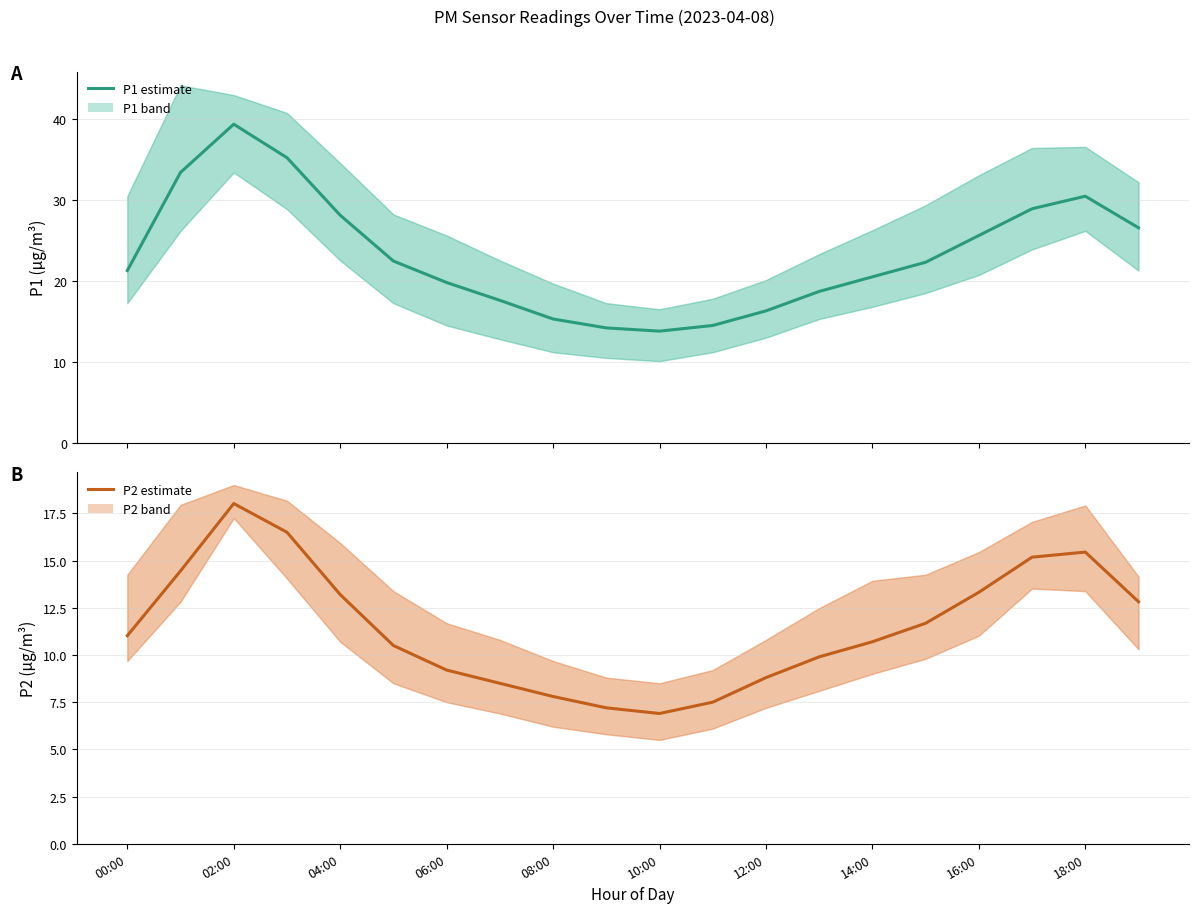

How many data points in P2 (PM2.5) are less than 11?

10